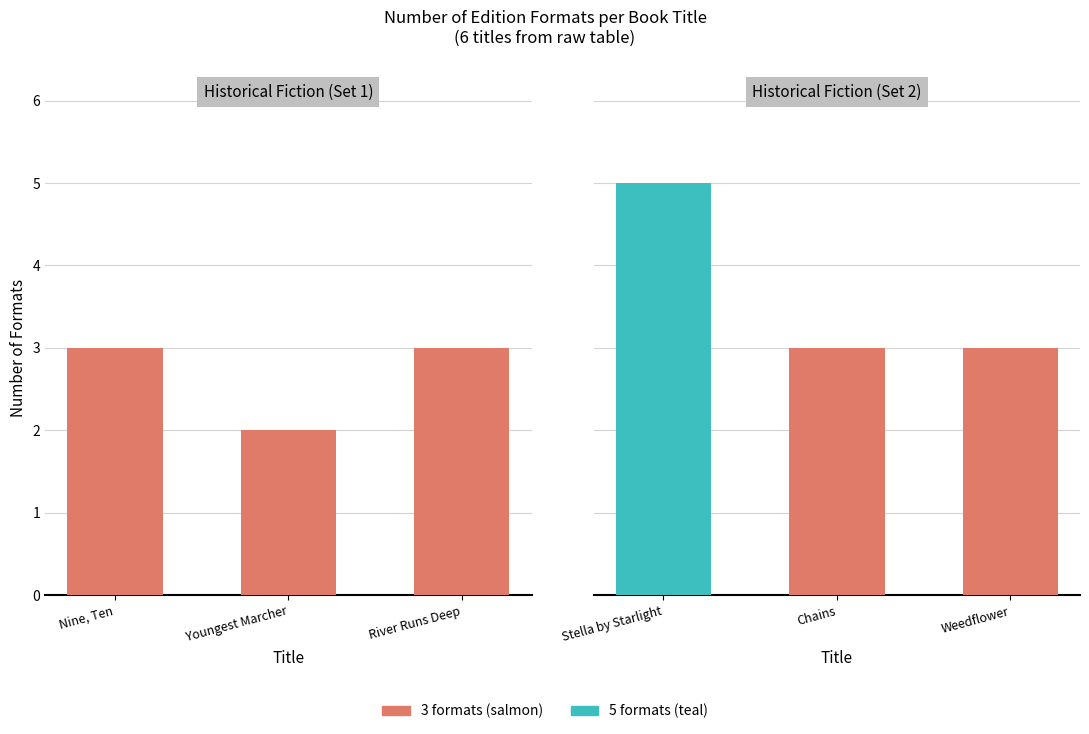

Approximately how many times larger is the value at Nine, Ten compared to Weedflower?

1.0